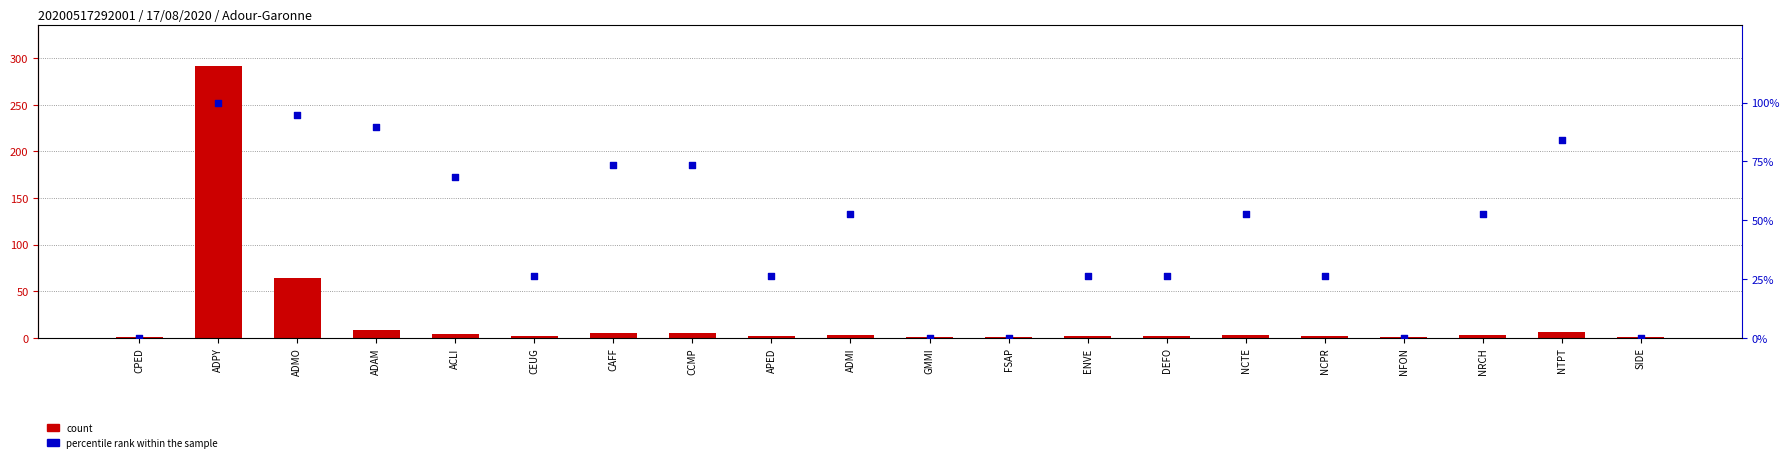

Is the value of count at GMMI greater than the value of percentile rank within the sample at FSAP?

Yes